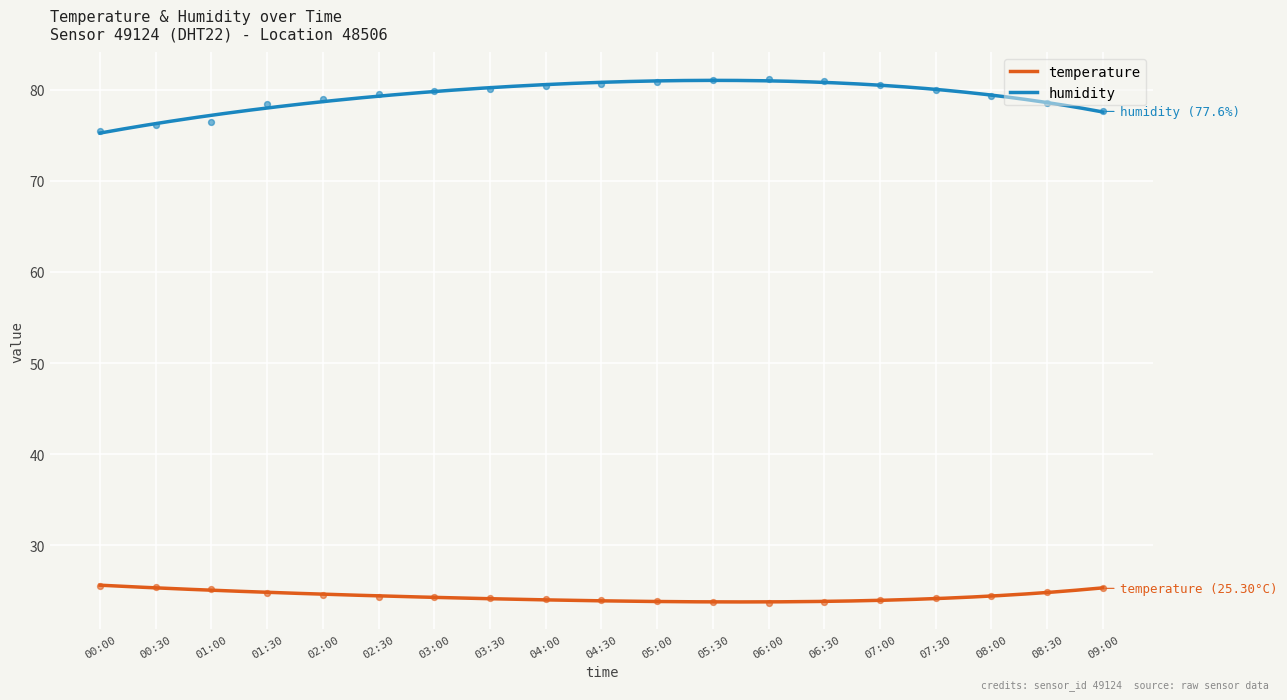

Is the value of humidity at 05:00 greater than the value of temperature at 03:30?

Yes